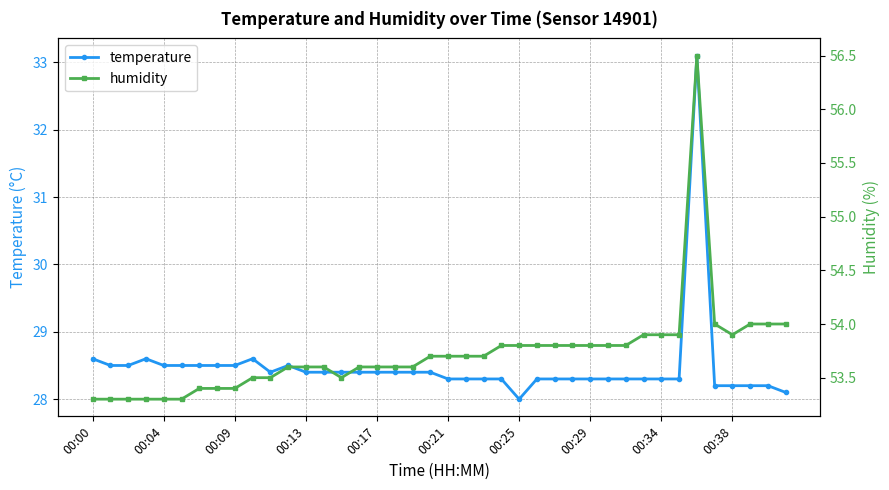

At which category does humidity reach its first local valley?

14